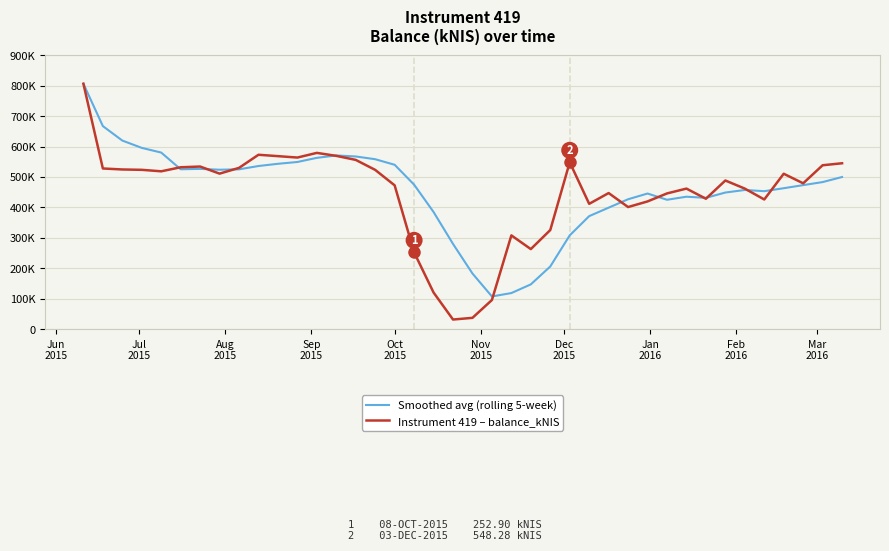

Where is the first local minimum for Instrument 419 – balance_kNIS?

Oct
2015